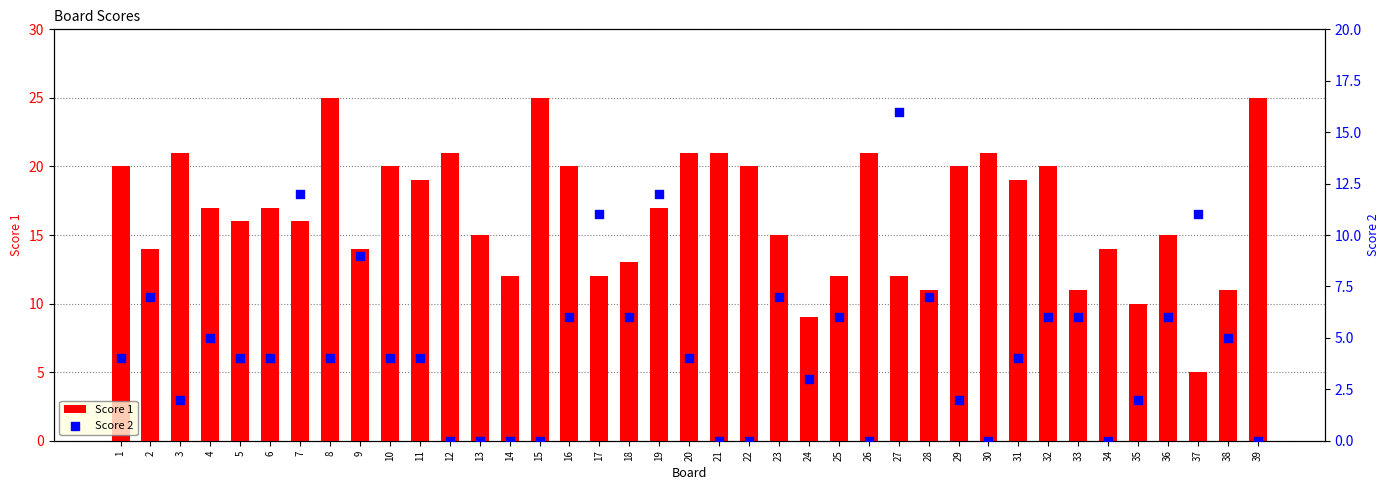

Which series has the widest spread of Y values?

Score 1